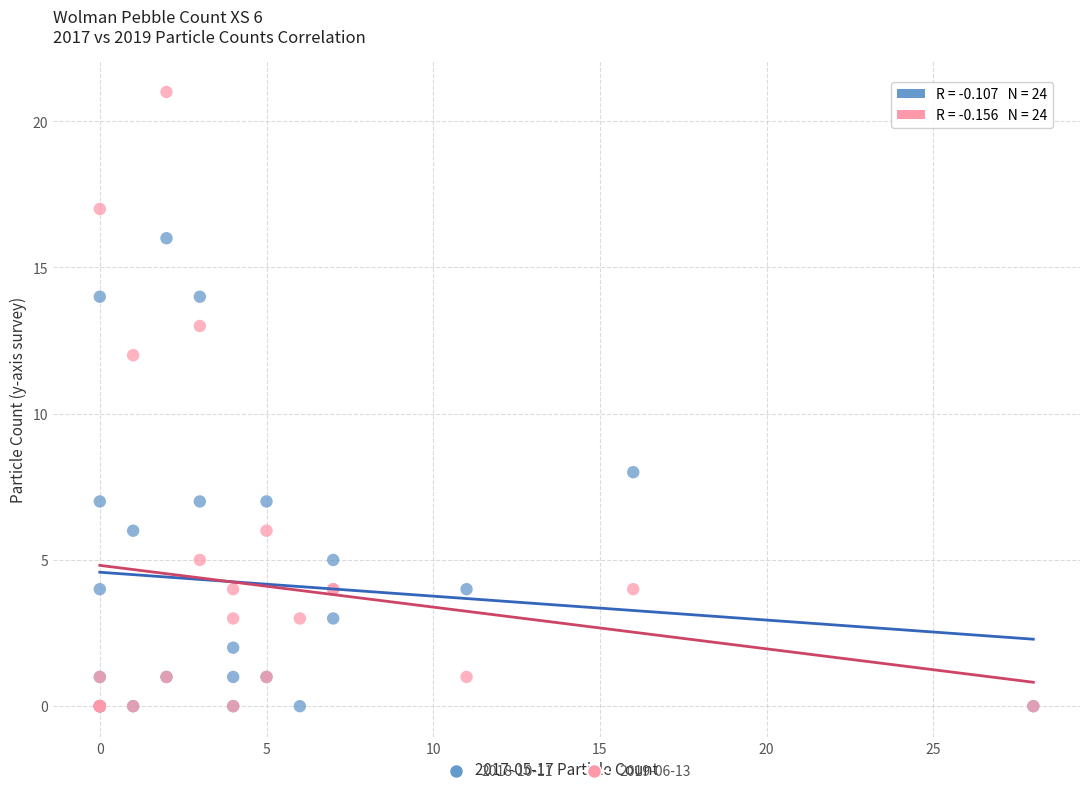

Which series has the largest Y range (max minus min)?

2019-06-13